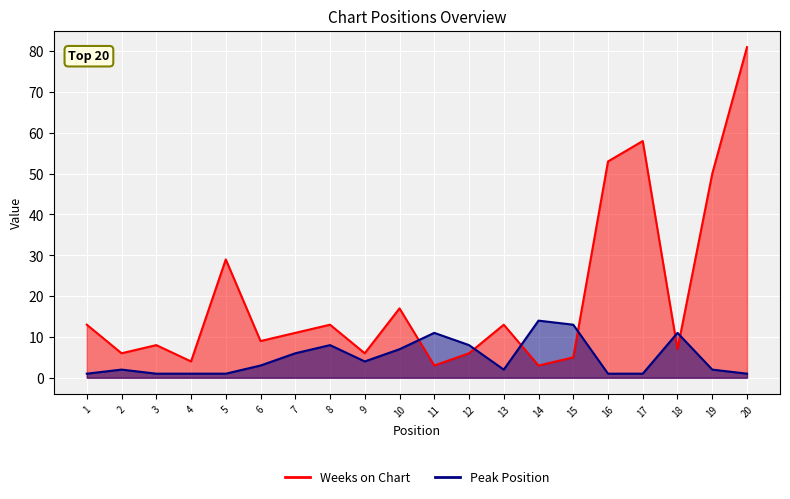

How many data points in Weeks on Chart are less than 11?

10